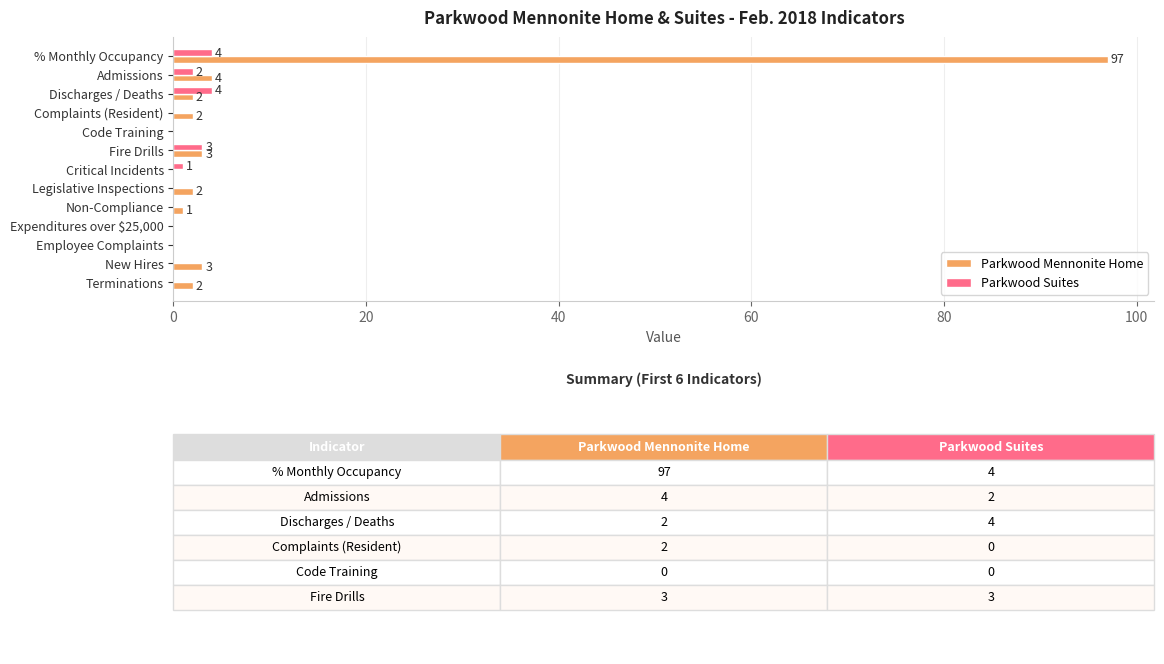

What is the sum of all Parkwood Mennonite Home values?

116